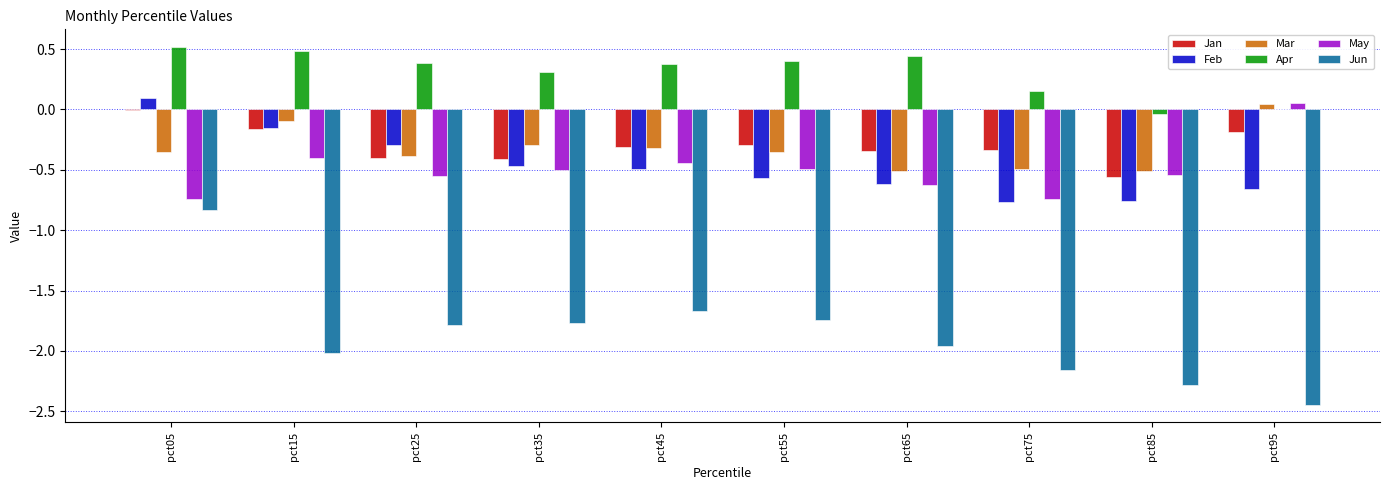

The value of Jun at pct25 is -1.8. True or false?

True